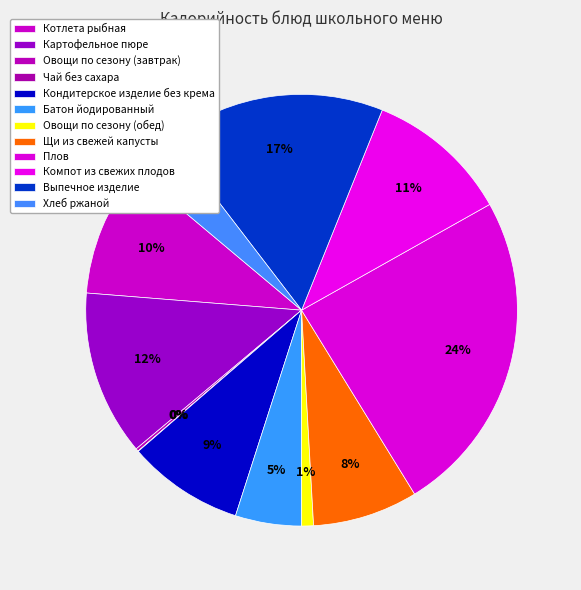

To the nearest percent, what portion does Щи из свежей капусты represent?

8%